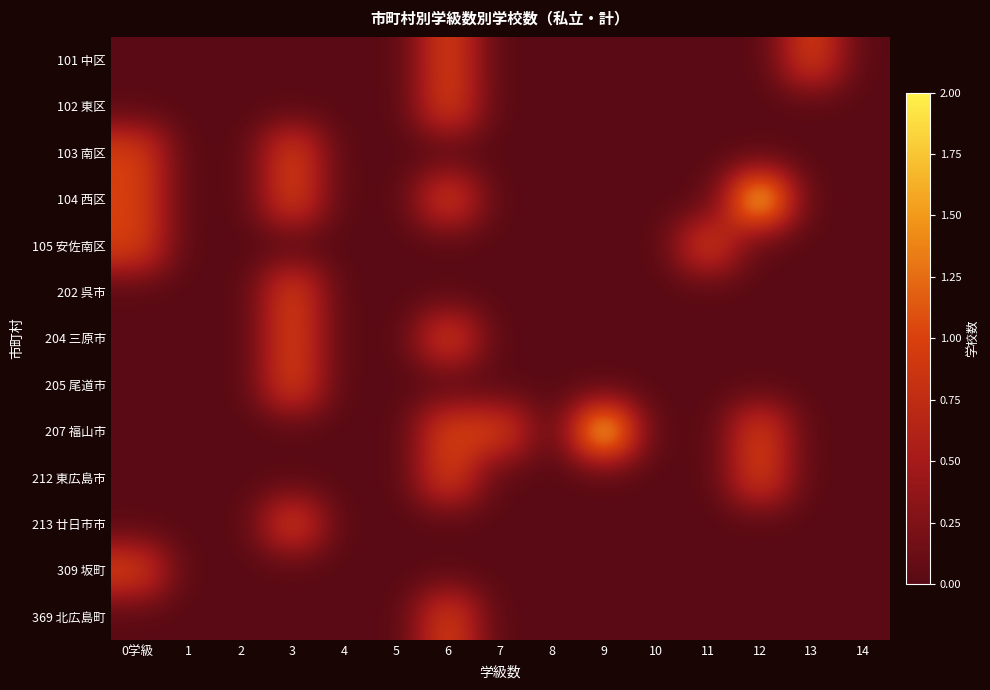

Reading left to right, what are all the values shown in this chart?

101 中区: 0学級=0	1=0	2=0	3=0	4=0	5=0	6=1	7=0	8=0	9=0	10=0	11=0	12=0	13=1	14=0
102 東区: 0学級=0	1=0	2=0	3=0	4=0	5=0	6=1	7=0	8=0	9=0	10=0	11=0	12=0	13=0	14=0
103 南区: 0学級=1	1=0	2=0	3=1	4=0	5=0	6=0	7=0	8=0	9=0	10=0	11=0	12=0	13=0	14=0
104 西区: 0学級=1	1=0	2=0	3=1	4=0	5=0	6=1	7=0	8=0	9=0	10=0	11=0	12=2	13=0	14=0
105 安佐南区: 0学級=1	1=0	2=0	3=0	4=0	5=0	6=0	7=0	8=0	9=0	10=0	11=1	12=0	13=0	14=0
202 呉市: 0学級=0	1=0	2=0	3=1	4=0	5=0	6=0	7=0	8=0	9=0	10=0	11=0	12=0	13=0	14=0
204 三原市: 0学級=0	1=0	2=0	3=1	4=0	5=0	6=1	7=0	8=0	9=0	10=0	11=0	12=0	13=0	14=0
205 尾道市: 0学級=0	1=0	2=0	3=1	4=0	5=0	6=0	7=0	8=0	9=0	10=0	11=0	12=0	13=0	14=0
207 福山市: 0学級=0	1=0	2=0	3=0	4=0	5=0	6=1	7=1	8=0	9=2	10=0	11=0	12=1	13=0	14=0
212 東広島市: 0学級=0	1=0	2=0	3=0	4=0	5=0	6=1	7=0	8=0	9=0	10=0	11=0	12=1	13=0	14=0
213 廿日市市: 0学級=0	1=0	2=0	3=1	4=0	5=0	6=0	7=0	8=0	9=0	10=0	11=0	12=0	13=0	14=0
309 坂町: 0学級=1	1=0	2=0	3=0	4=0	5=0	6=0	7=0	8=0	9=0	10=0	11=0	12=0	13=0	14=0
369 北広島町: 0学級=0	1=0	2=0	3=0	4=0	5=0	6=1	7=0	8=0	9=0	10=0	11=0	12=0	13=0	14=0